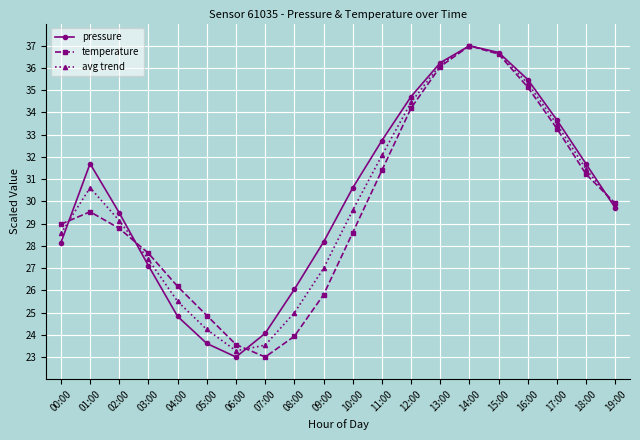

What position from the left is 17:00?

18